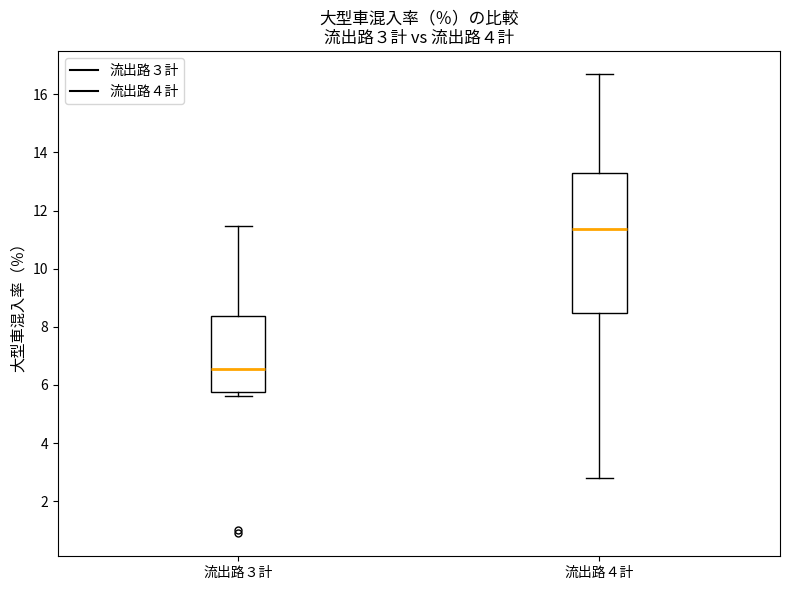

Which box's median line is the highest?

流出路４計